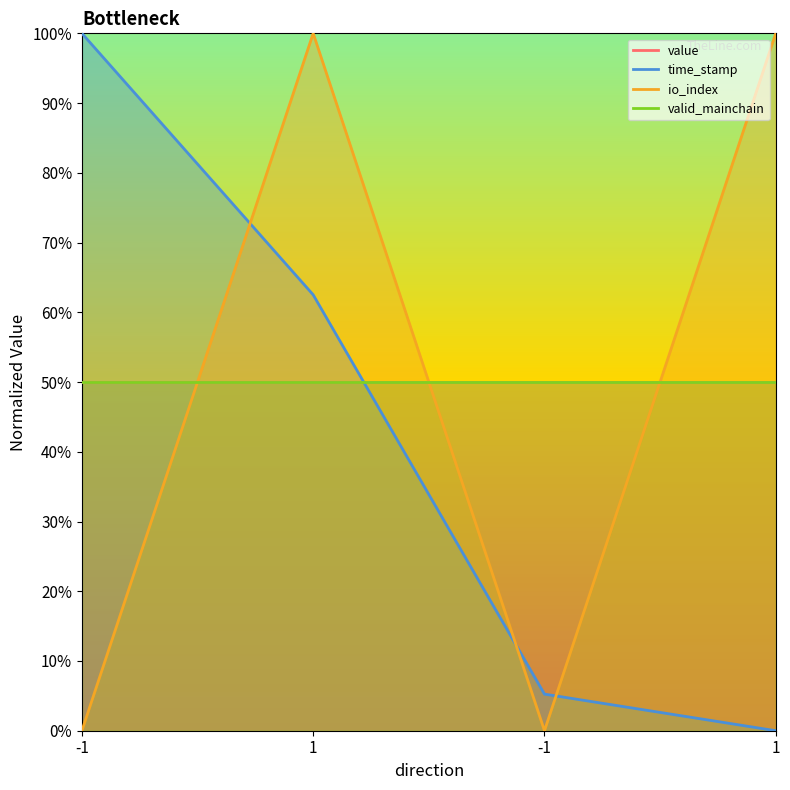

Which series has the largest total across all categories?

io_index